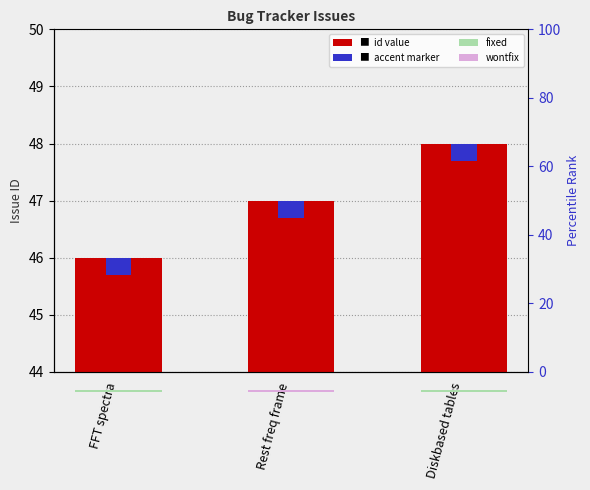

Reading left to right, what are all the values shown in this chart?

FFT spectra=46	Rest freq frame=47	Diskbased tables=48